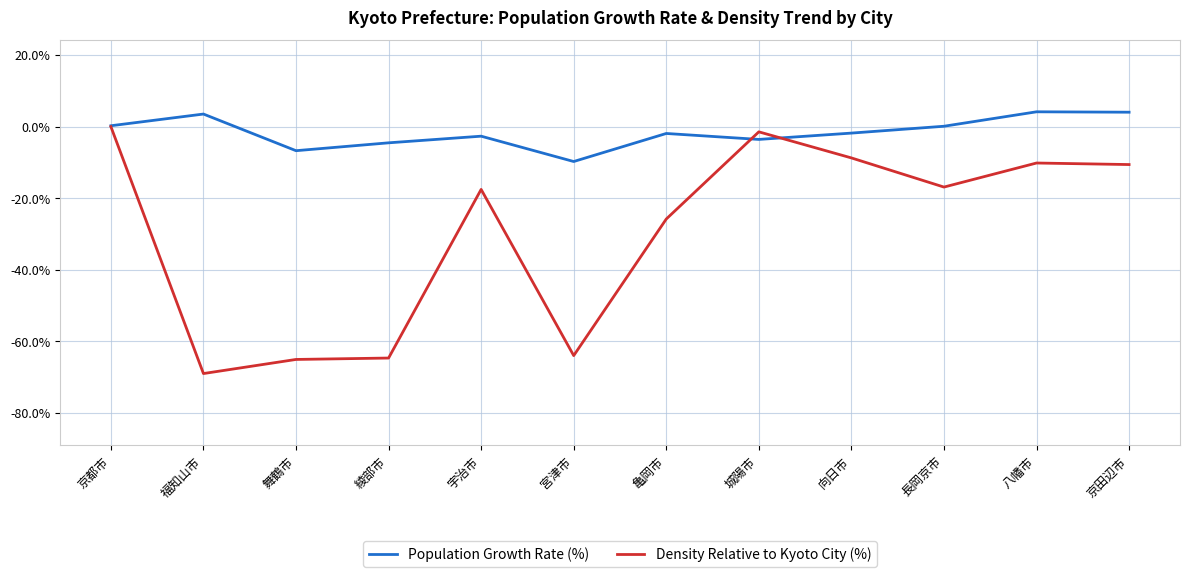

Is this an area chart (filled region under the line)?

No